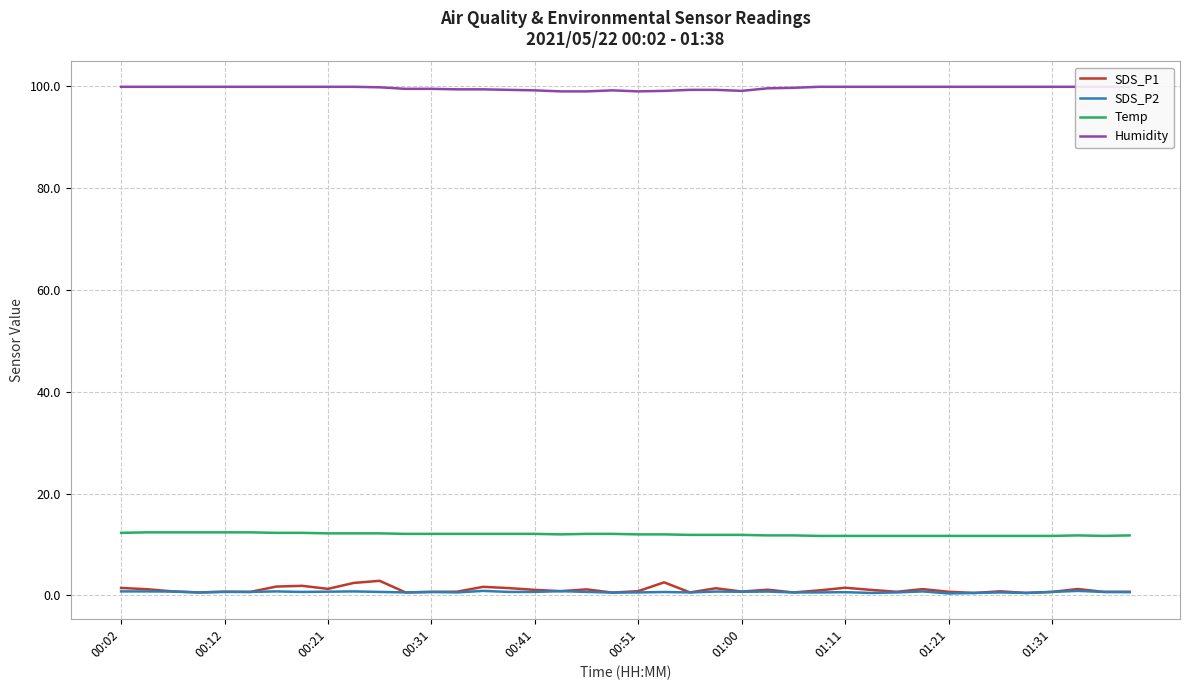

True or false: Temp and SDS_P1 intersect in this chart.

False